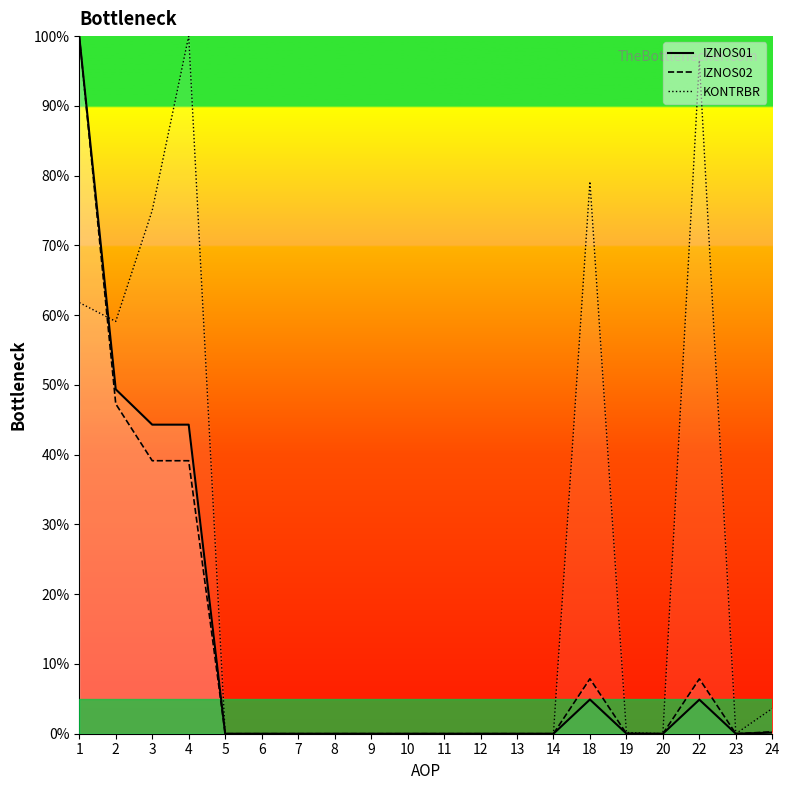

What is the highest value of the IZNOS02 series?

100.0